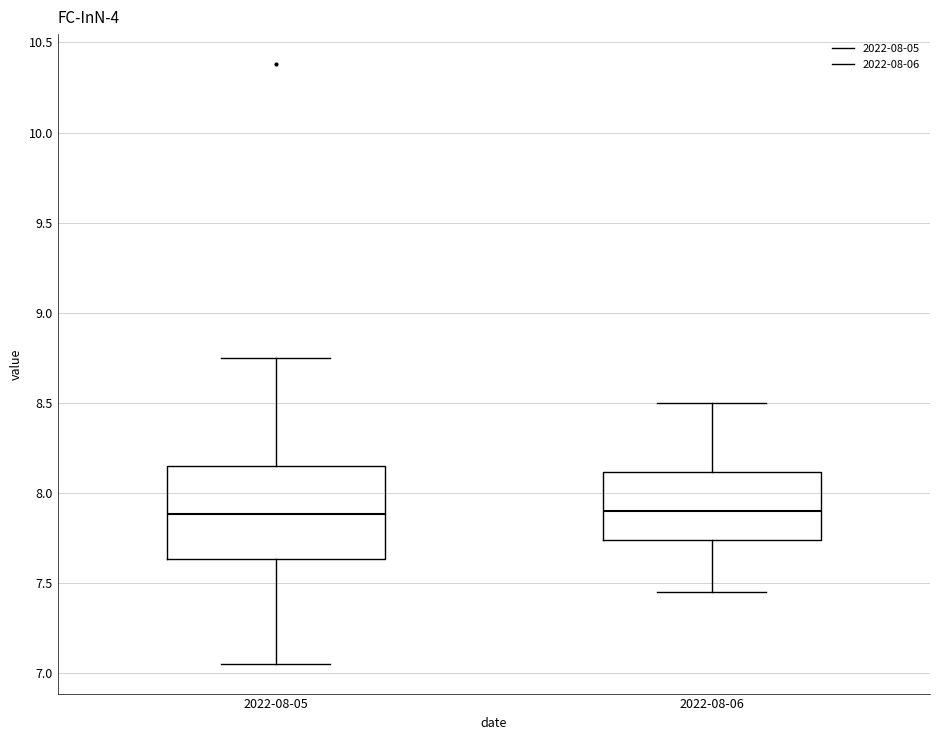

Reading left to right, transcribe this box plot: for each box, give where its median line is, the range the box spans, and where its two whiskers end, as read against the y-axis. The values are not printed on the chart, so give them approximately, as read against the axis.

2022-08-05: median 7.90, box 7.65 to 8.15, whiskers 7.05 to 8.75
2022-08-06: median 7.90, box 7.75 to 8.10, whiskers 7.45 to 8.50